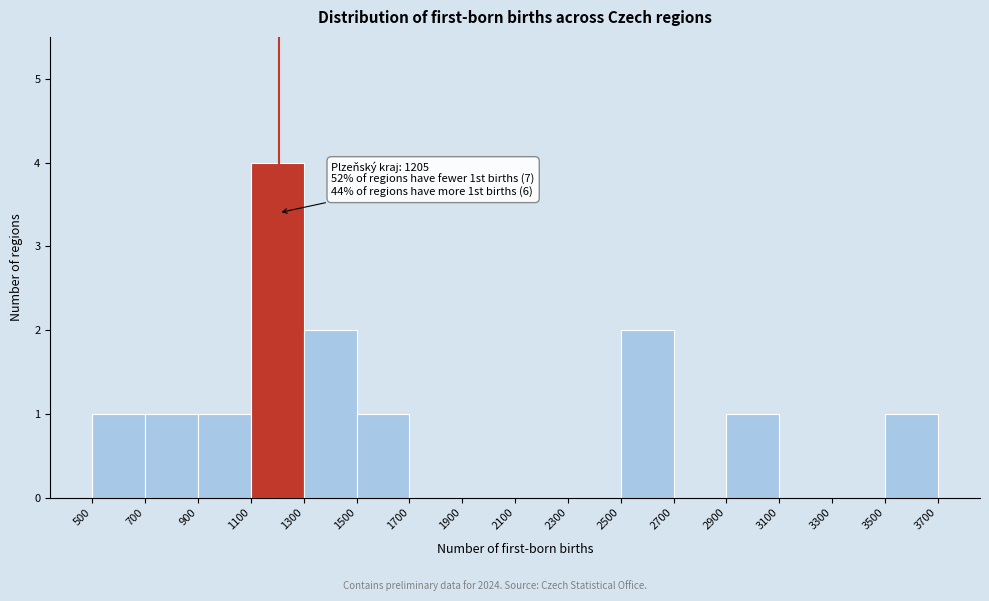

Which range on the x-axis has the tallest bar?

1100 to 1300